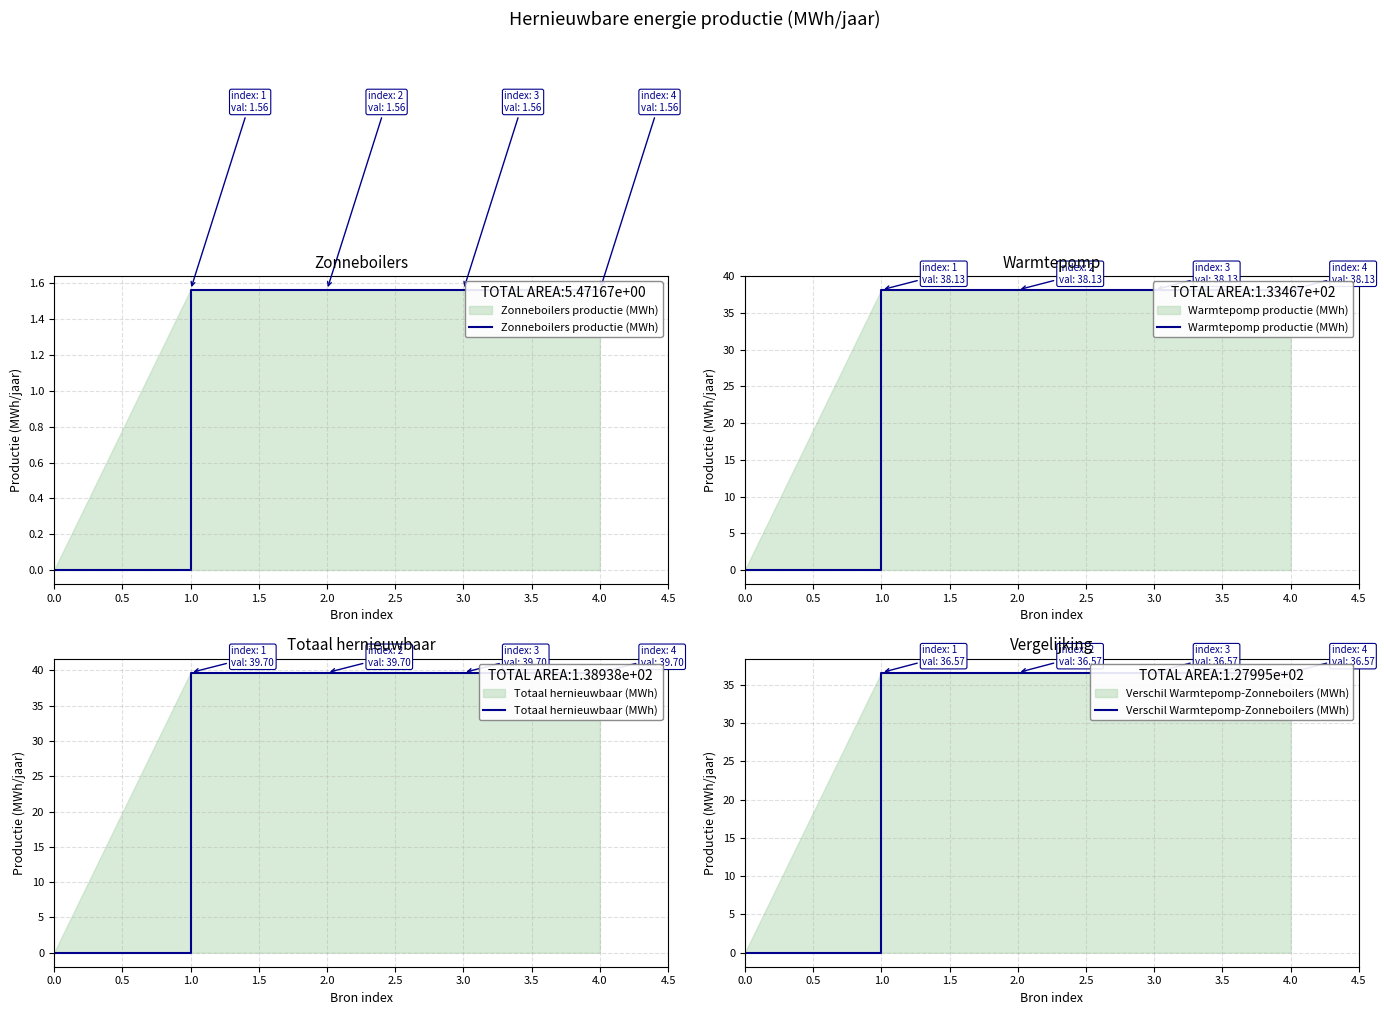

True or false: Warmtepomp productie (MWh) and Verschil Warmtepomp-Zonneboilers (MWh) intersect in this chart.

False